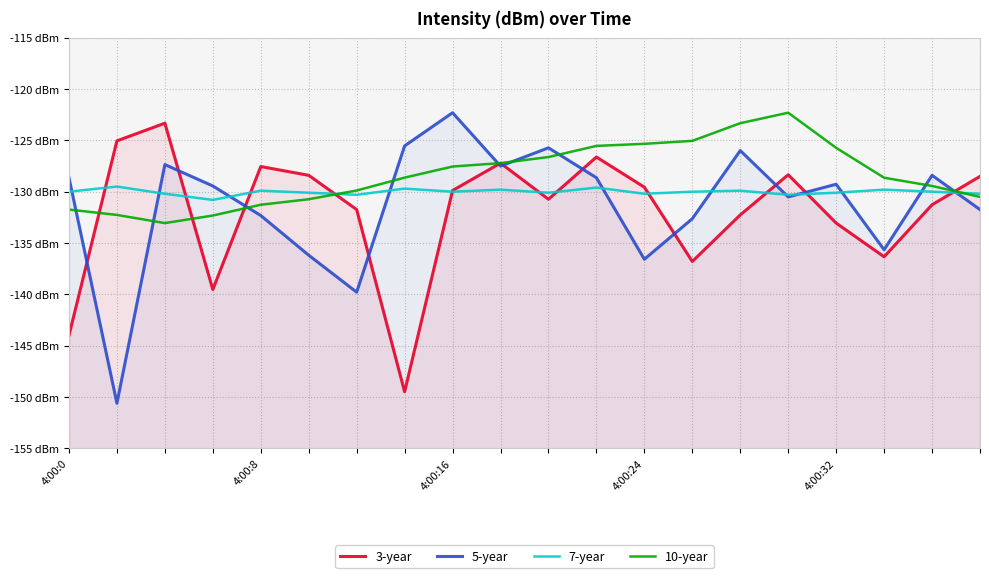

Reading left to right, extract all data points from this chart.

3-year: -144.0	-125.0	-123.3	-139.5	-127.5	-128.4	-131.7	-149.5	-129.9	-127.2	-130.7	-126.6	-129.6	-136.8	-132.3	-128.3	-133.1	-136.3	-131.3	-128.5
5-year: -128.6	-150.6	-127.4	-129.4	-132.3	-136.2	-139.8	-125.5	-122.3	-127.5	-125.7	-128.6	-136.6	-132.6	-126.0	-130.5	-129.3	-135.7	-128.4	-131.7
7-year: -130.0	-129.5	-130.2	-130.8	-129.9	-130.1	-130.3	-129.7	-130.0	-129.8	-130.1	-129.6	-130.2	-130.0	-129.9	-130.3	-130.1	-129.8	-130.0	-130.2
10-year: -131.7	-132.3	-133.1	-132.3	-131.3	-130.7	-129.9	-128.6	-127.5	-127.2	-126.6	-125.5	-125.3	-125.0	-123.3	-122.3	-125.7	-128.6	-129.4	-130.5